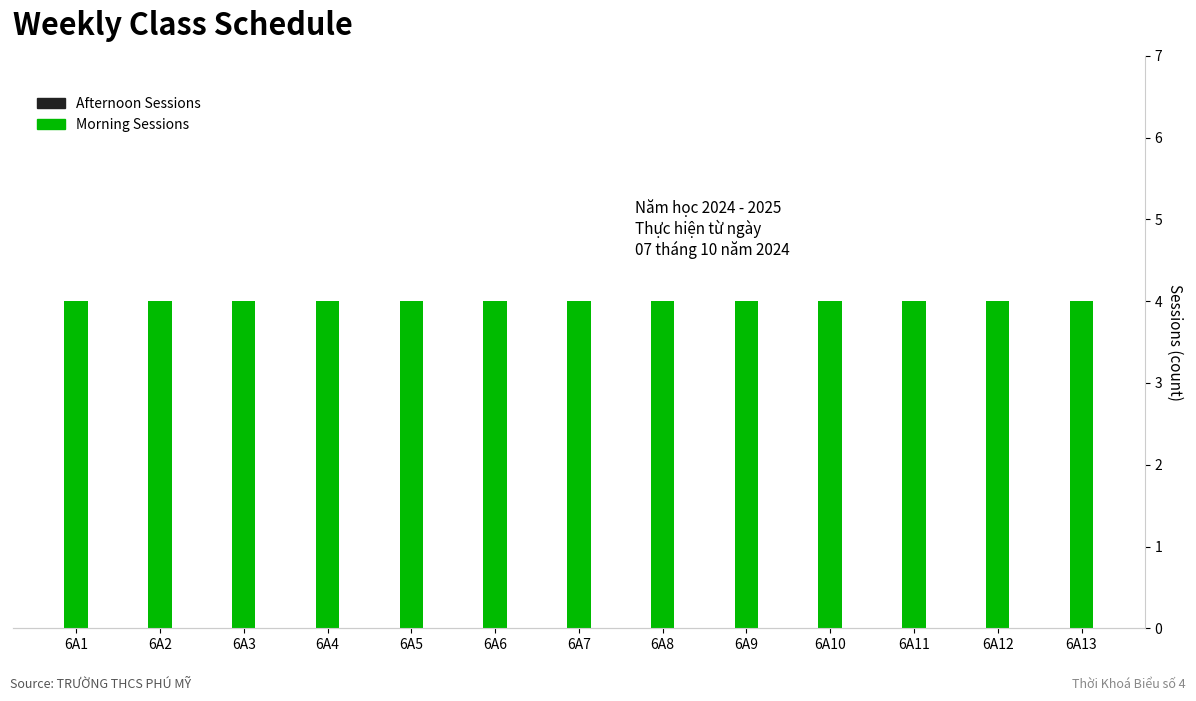

What is the sum of all Morning Sessions values?

52